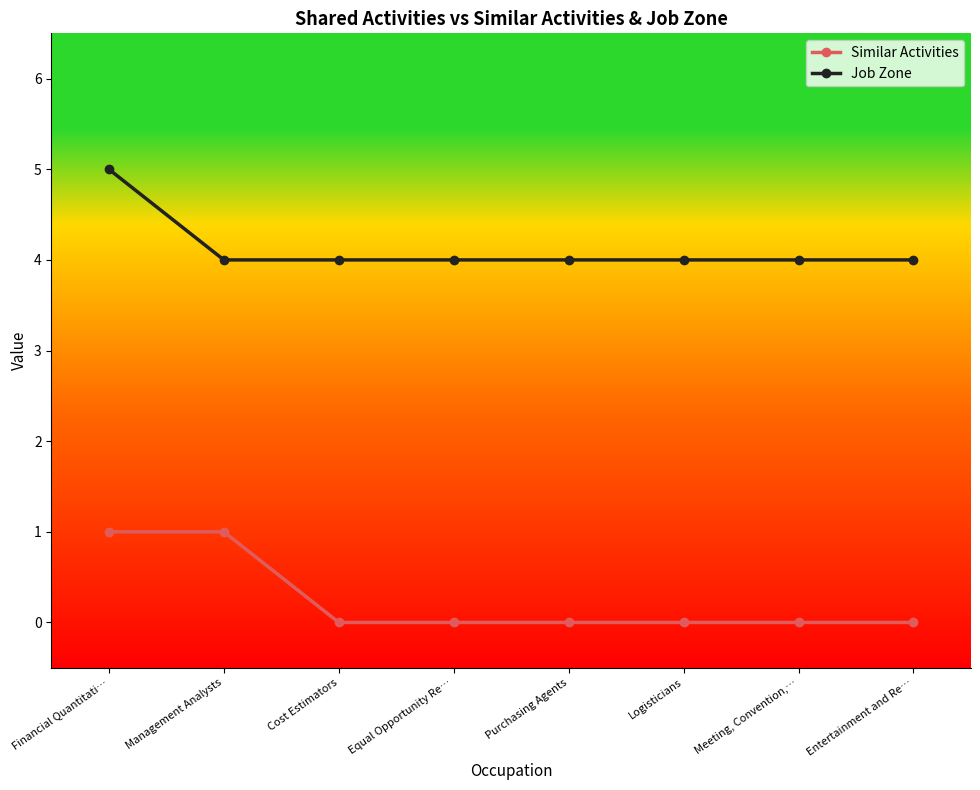

What are all the series names shown in the legend?

Similar Activities, Job Zone